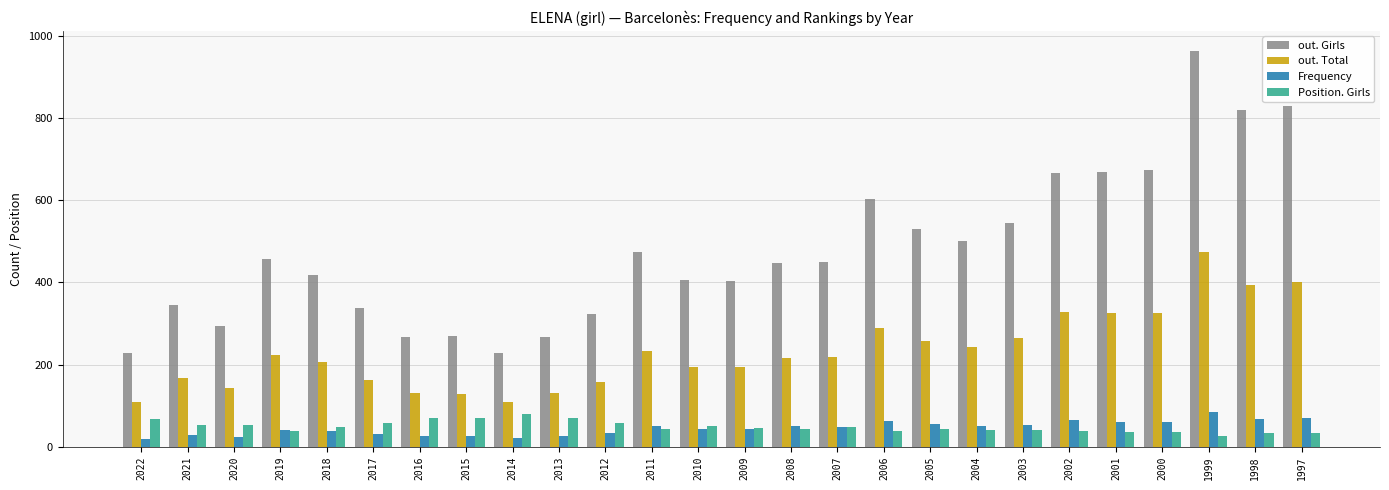

Does the chart contain any negative values?

No